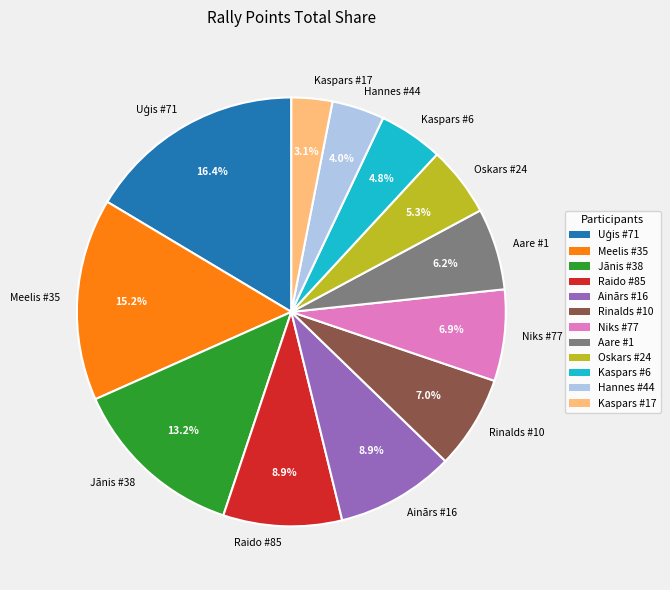

What is the smallest slice in the pie chart?

Kaspars #17